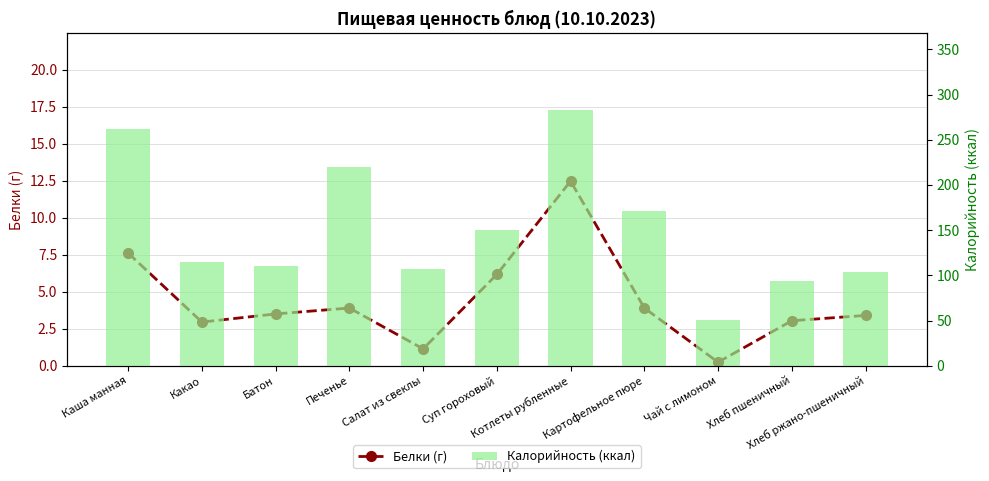

Which series has the largest total across all categories?

Калорийность (ккал)